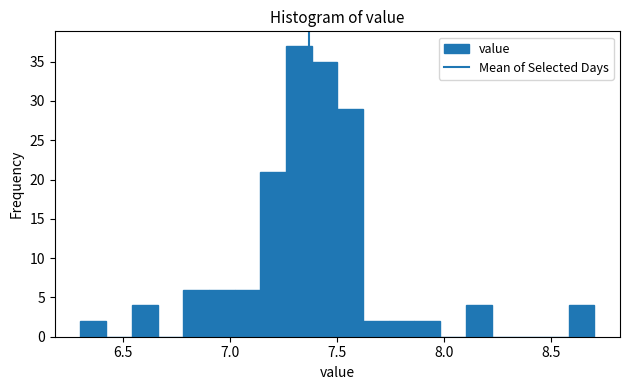

Around what value on the x-axis is the tallest bar? Give the approximate position of its centre, as read against the axis.

7.30